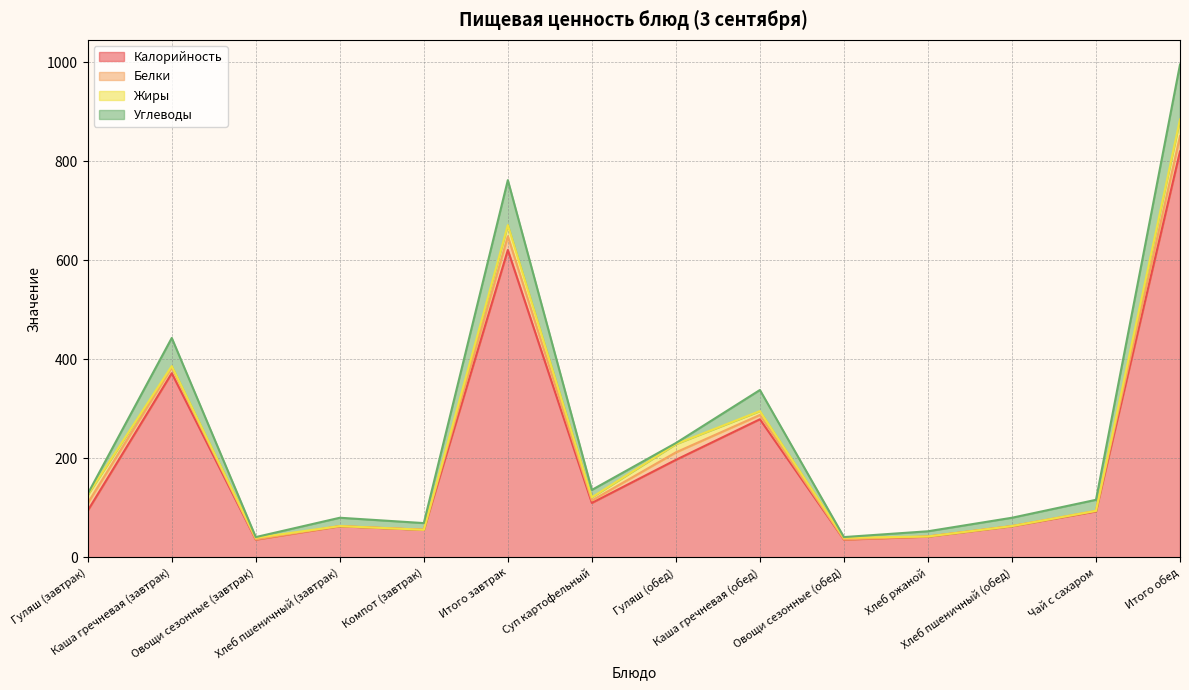

What position from the right is Суп картофельный?

8